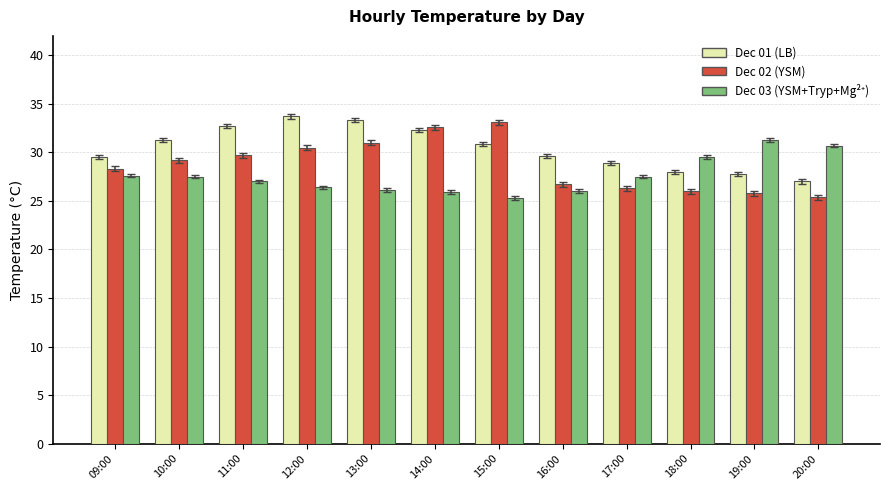

How many bars are there in each group?

3